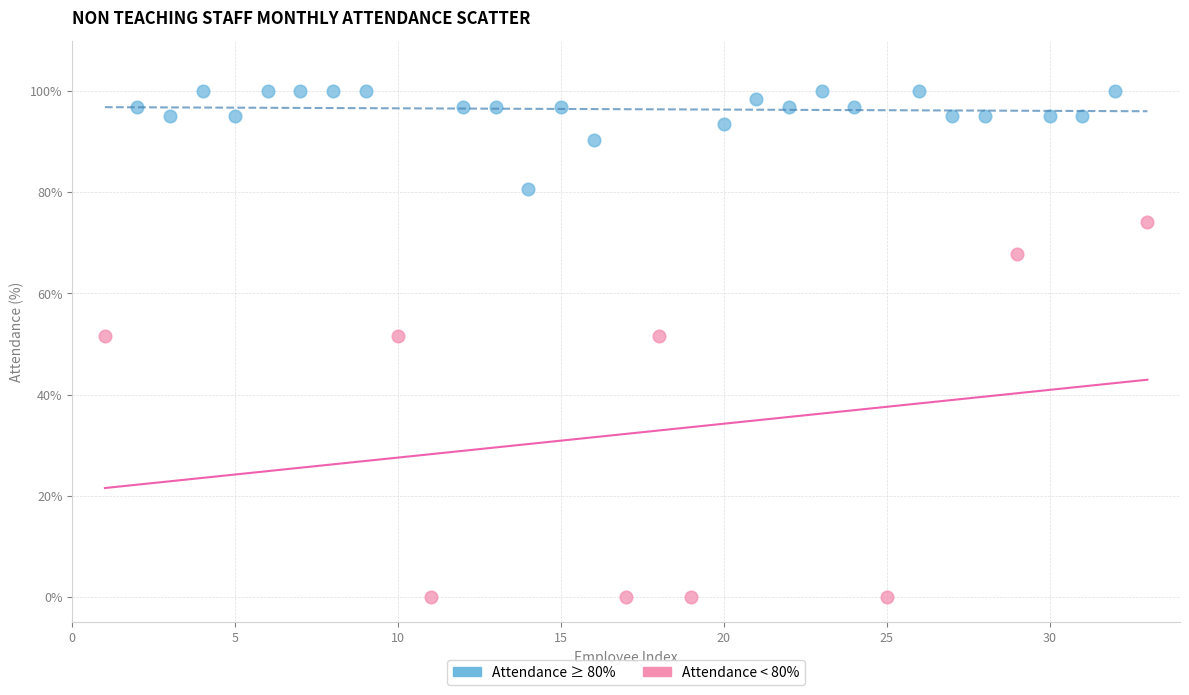

Which series reaches the minimum Y coordinate?

Attendance < 80%